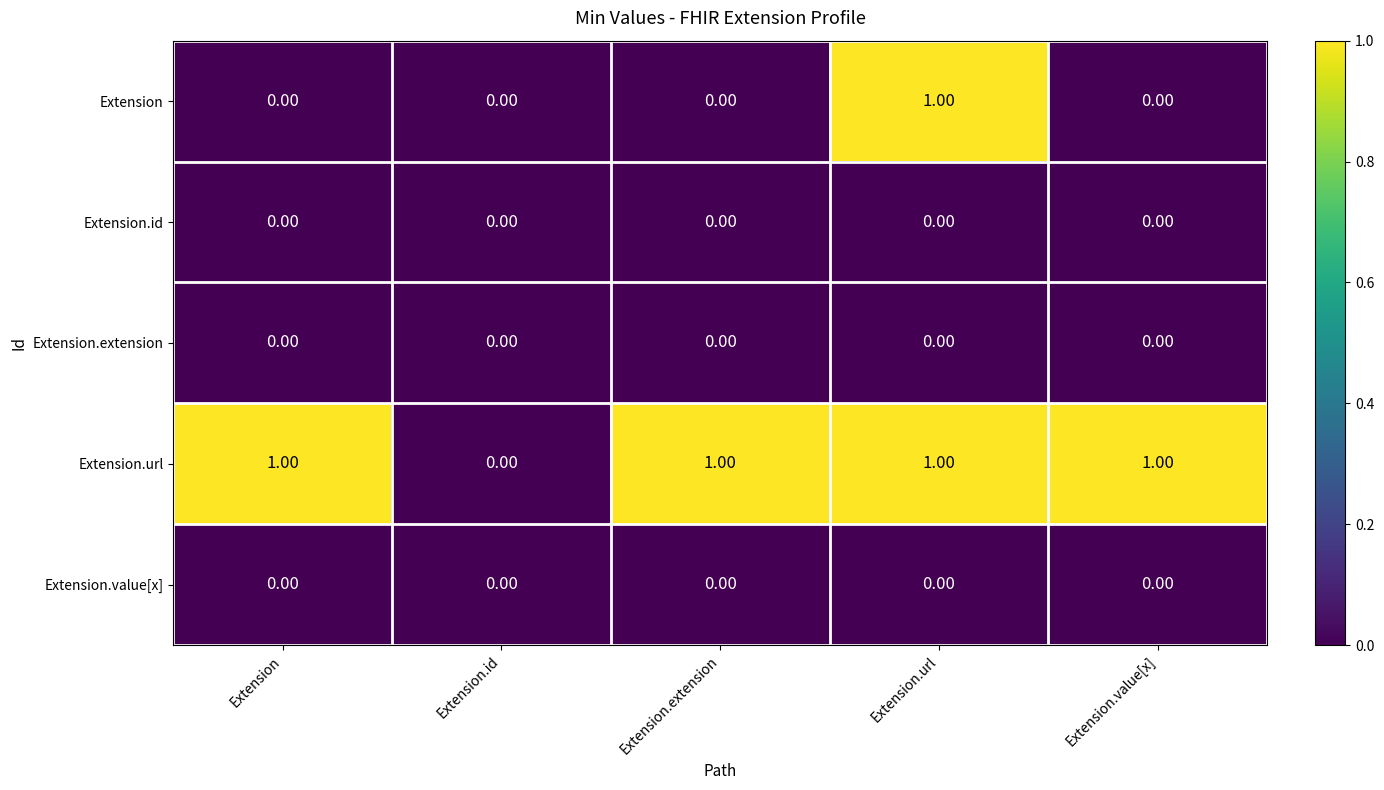

Which series changed the most between Extension and Extension.id?

Extension.url